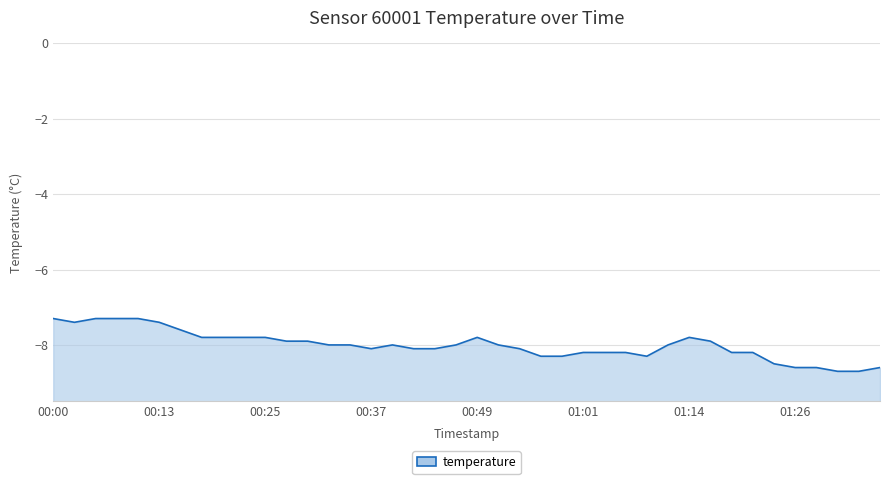

Is it true that the value at 00:37 is -8.1?

True